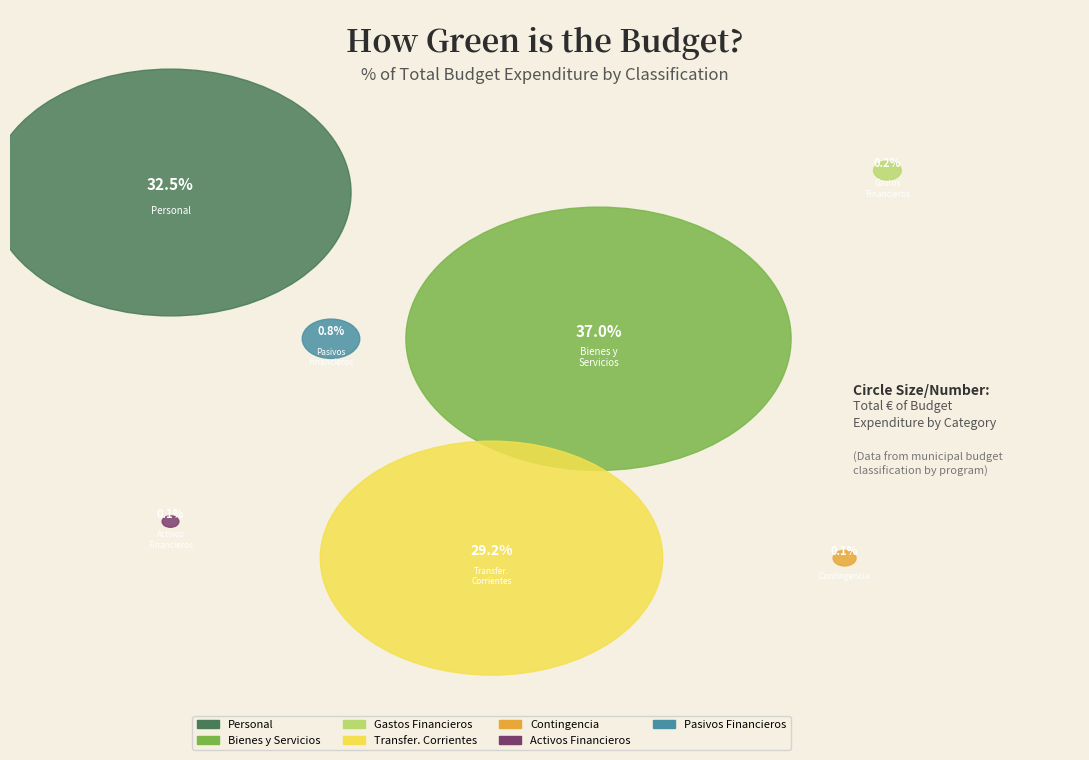

What is the ratio of the value at ACTIVOS FINANCIEROS to the value at GASTOS FINANCIEROS?

0.4